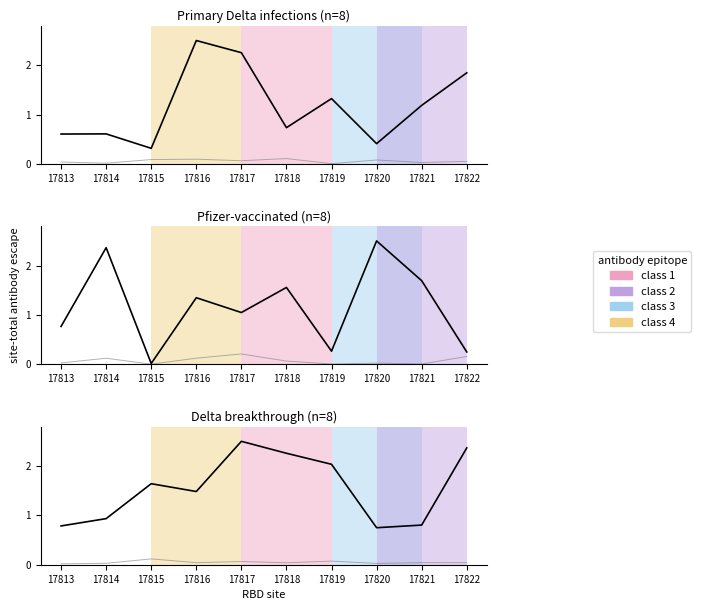

Reading left to right, transcribe all the data shown in this chart.

Primary Delta infections (n=8): 0.6	0.6	0.3	2.5	2.3	0.7	1.3	0.4	1.2	1.8
Pfizer-vaccinated (n=8): 0.8	2.4	0.0	1.3	1.0	1.6	0.3	2.5	1.7	0.3
Delta breakthrough (n=8): 0.8	0.9	1.6	1.5	2.5	2.3	2.0	0.7	0.8	2.4